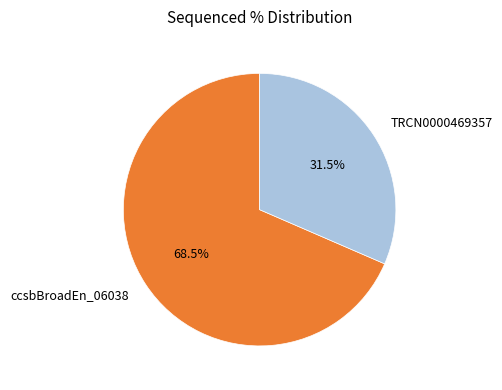

Approximately how many times larger is the value at ccsbBroadEn_06038 compared to TRCN0000469357?

2.2